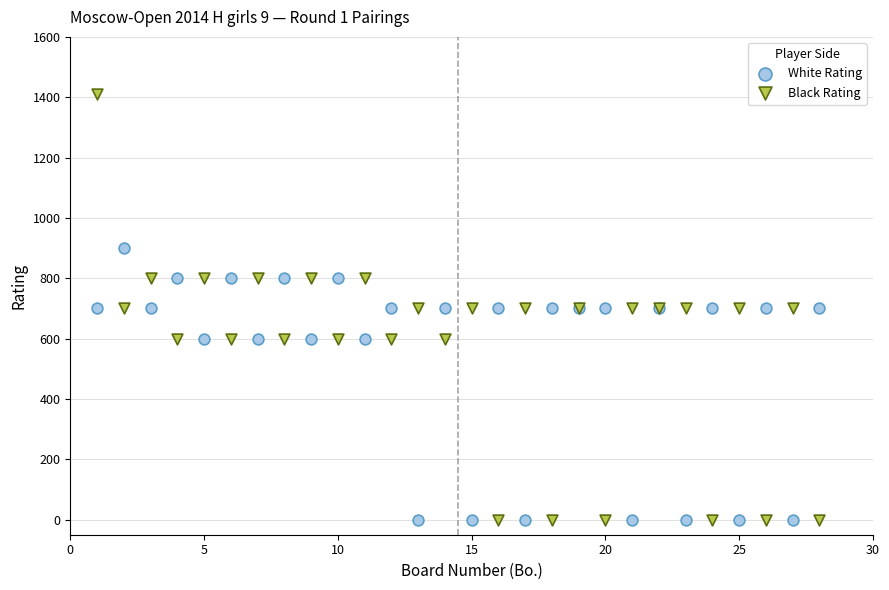

Which series contains the highest Y value?

Black Rating